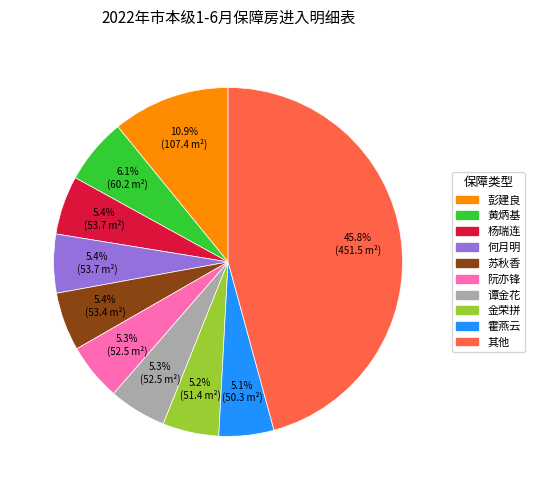

Is there any slice that represents more than half of the pie?

No